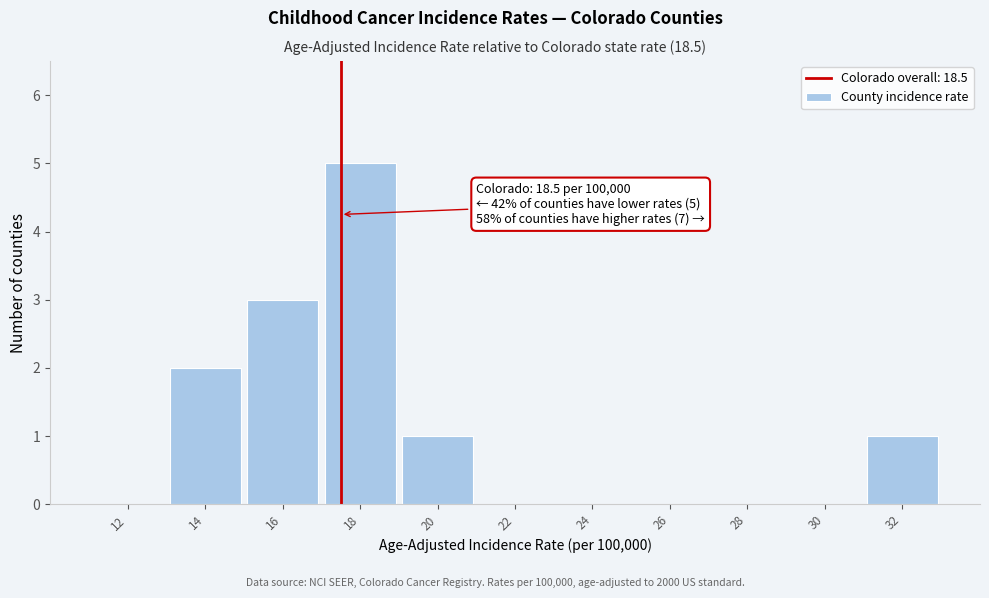

Reading left to right, list all the values displayed in this chart.

12=0	14=2	16=3	18=5	20=1	22=0	24=0	26=0	28=0	30=0	32=1